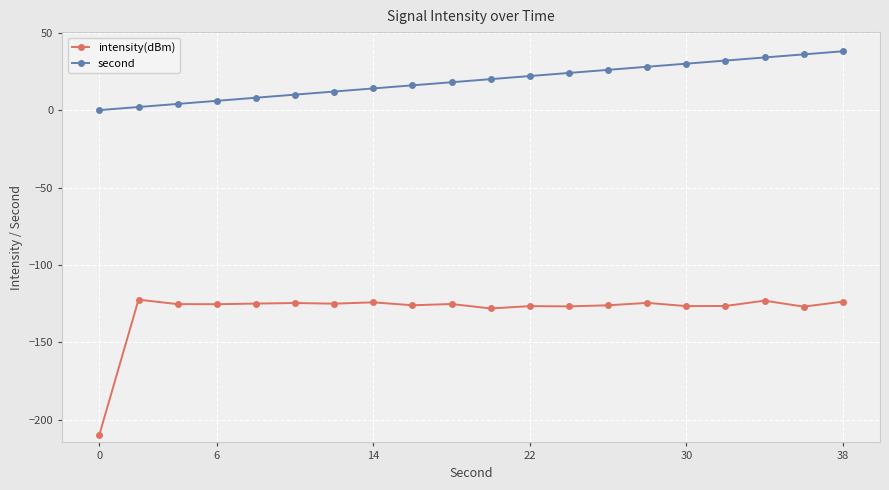

Which series has the largest total across all categories?

second